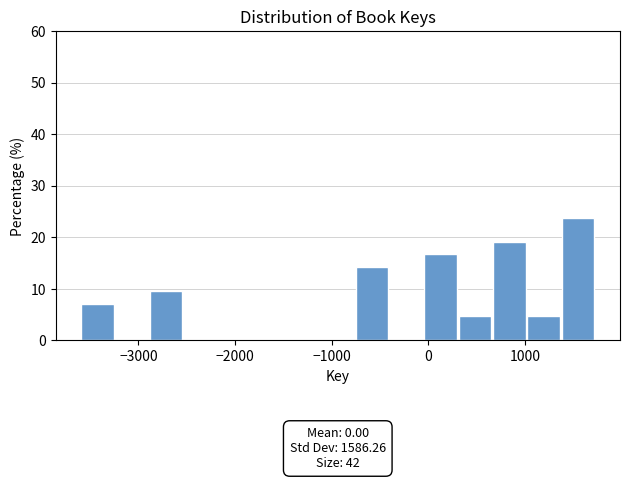

Read against the x-axis, roughly where is the centre of the tallest bar?

1500